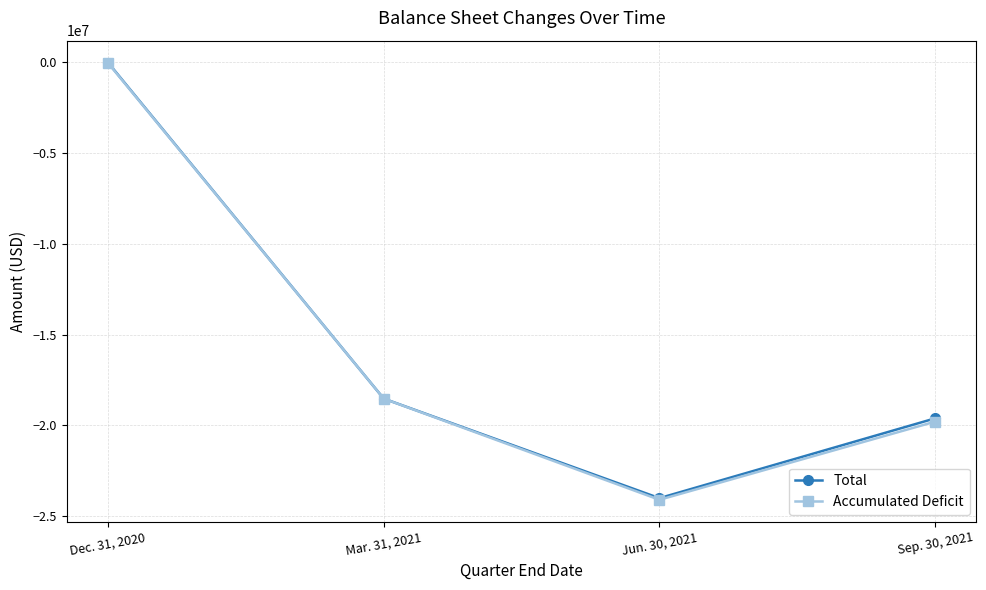

List the labels in order of Accumulated Deficit value, smallest first.

Jun. 30, 2021, Sep. 30, 2021, Mar. 31, 2021, Dec. 31, 2020